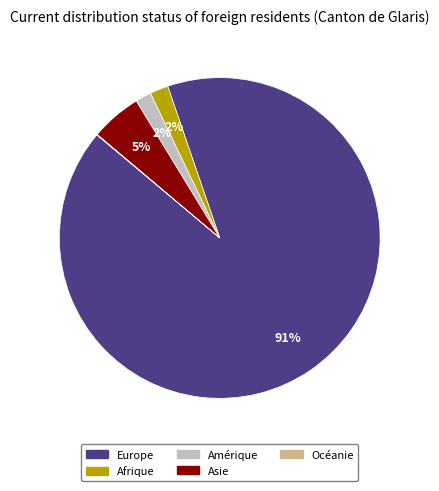

Is there any slice that represents more than half of the pie?

Yes